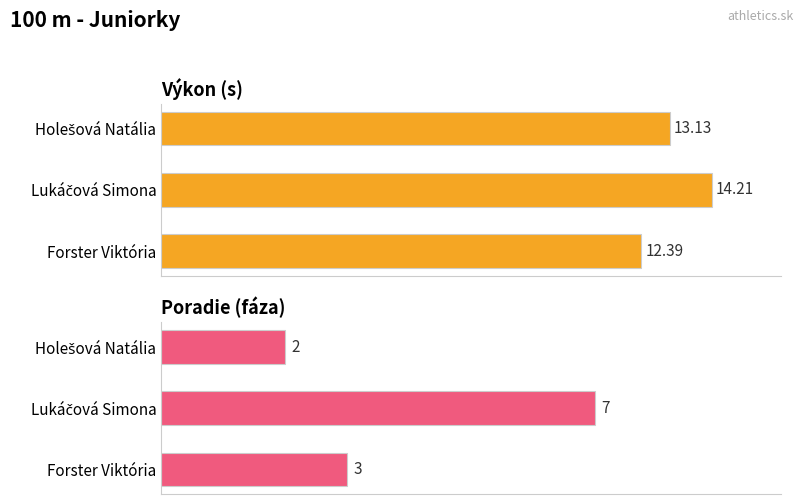

Rank the series at Holešová Natália from highest to lowest value.

Výkon, Poradie (fáza)